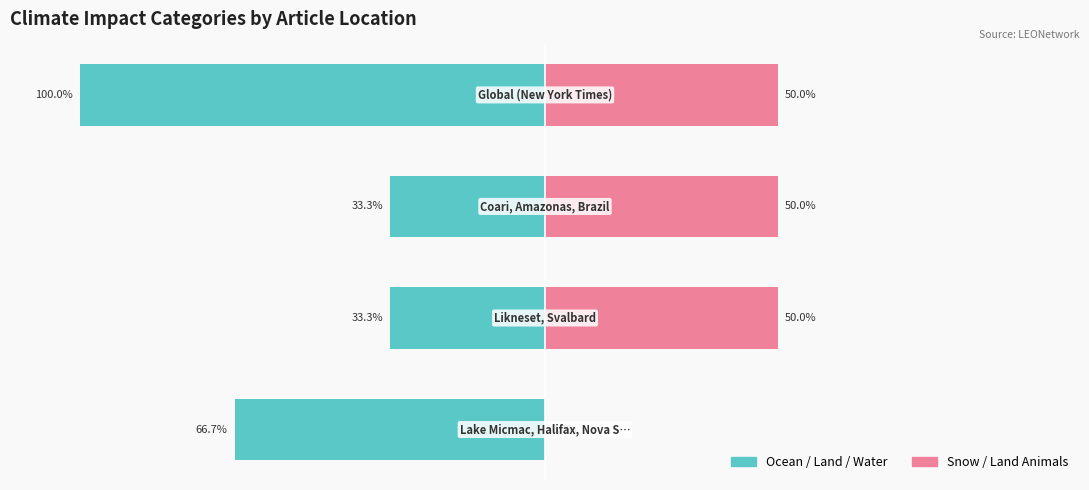

The Snow/Land Animals series shows 15.3 at 2. True or false?

False